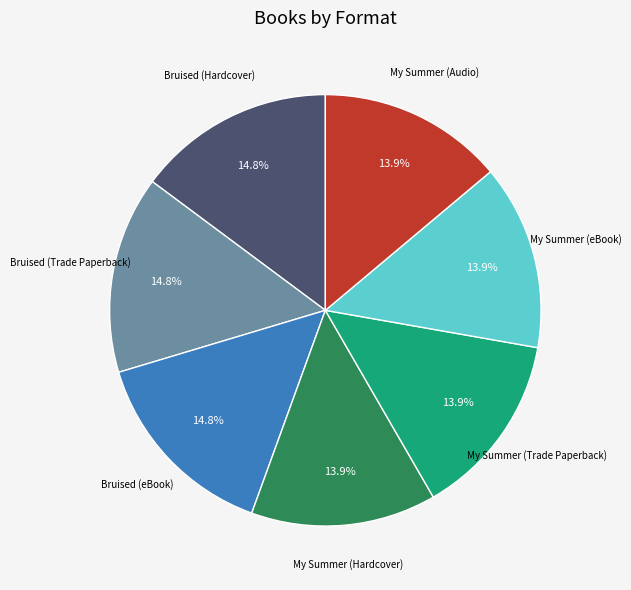

Count the number of slices in the pie.

7